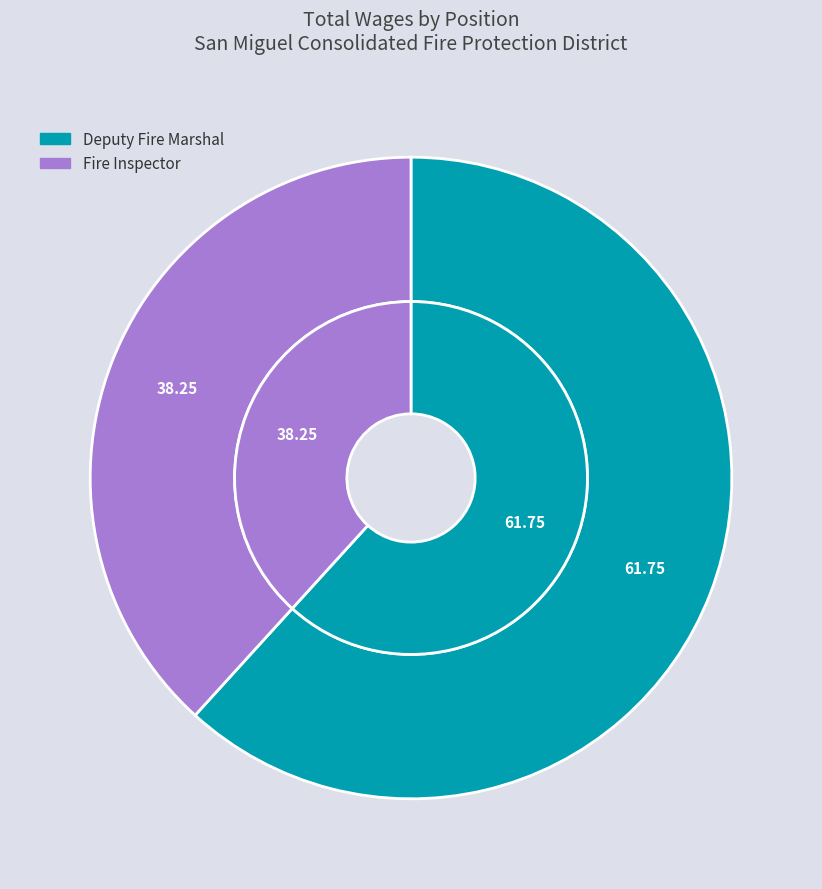

Which slice is the smallest?

Fire Inspector